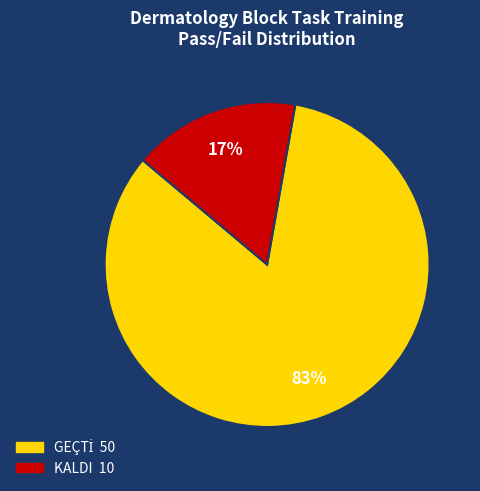

Is it true that KALDI is 25% of the pie?

False